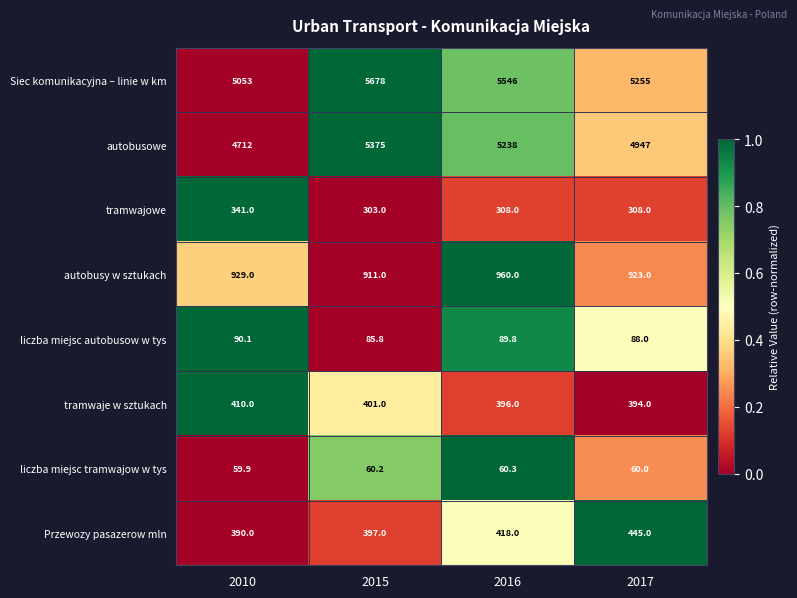

What is the difference between the second highest and minimum values in the autobusowe series?

526.0